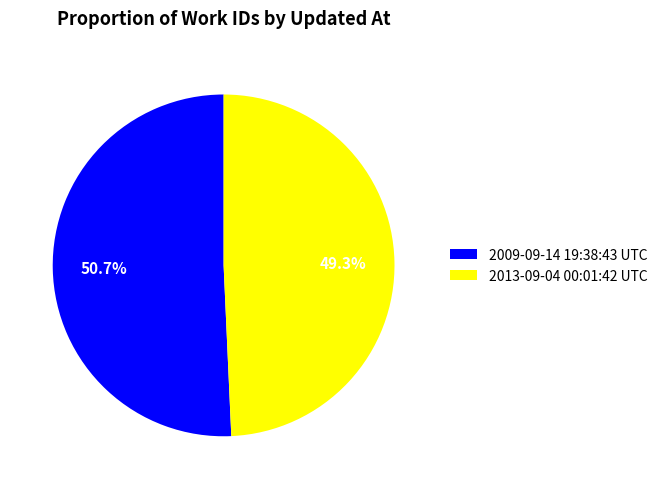

What percentage is the 2013-09-04 00:01:42 UTC slice, to the nearest percent?

49%